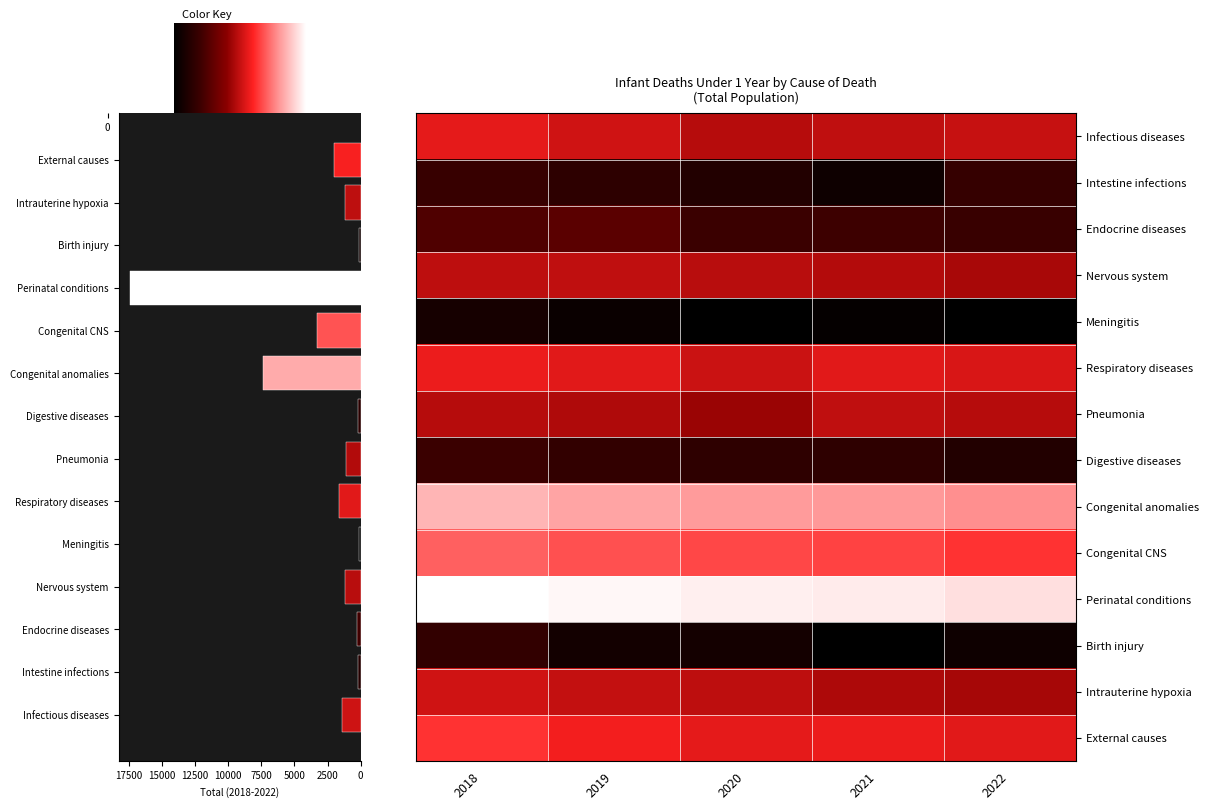

What is the difference between the highest and lowest values at 2021?

5.3